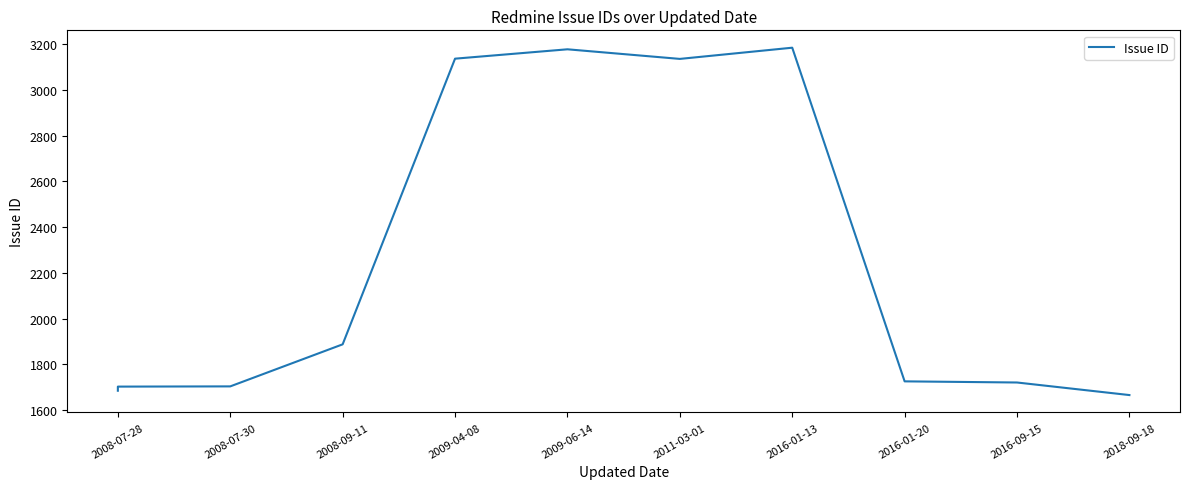

How many lines are shown in the chart?

1